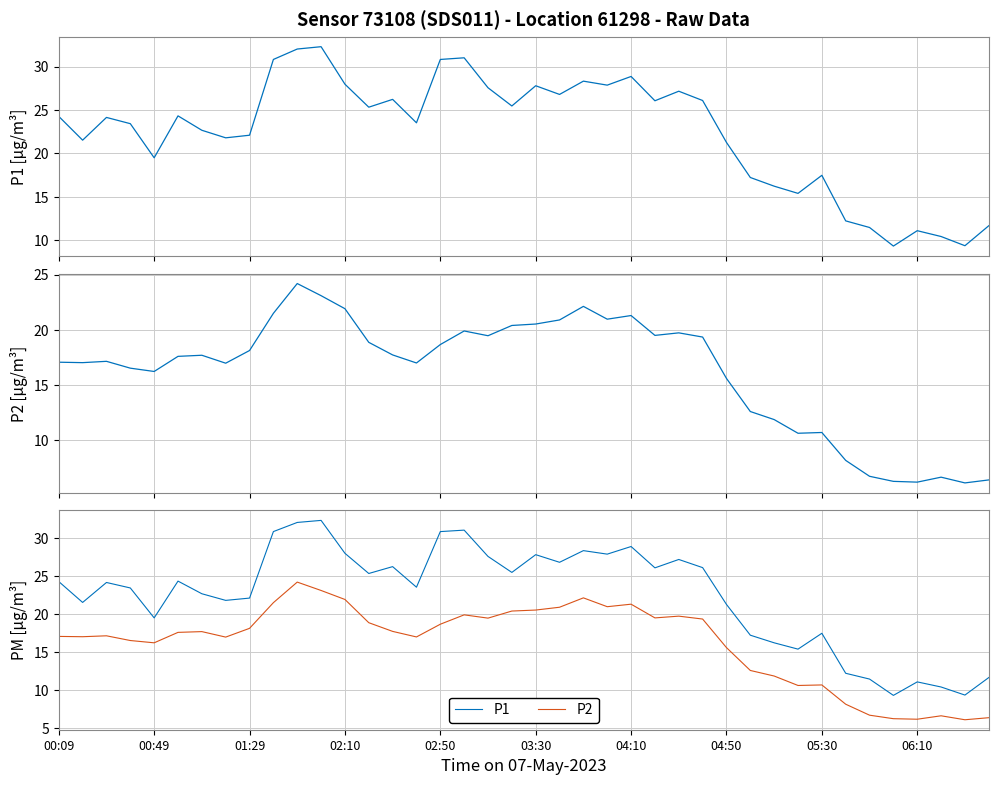

What is the difference between the maximum and second lowest values in the P1 series?

22.9